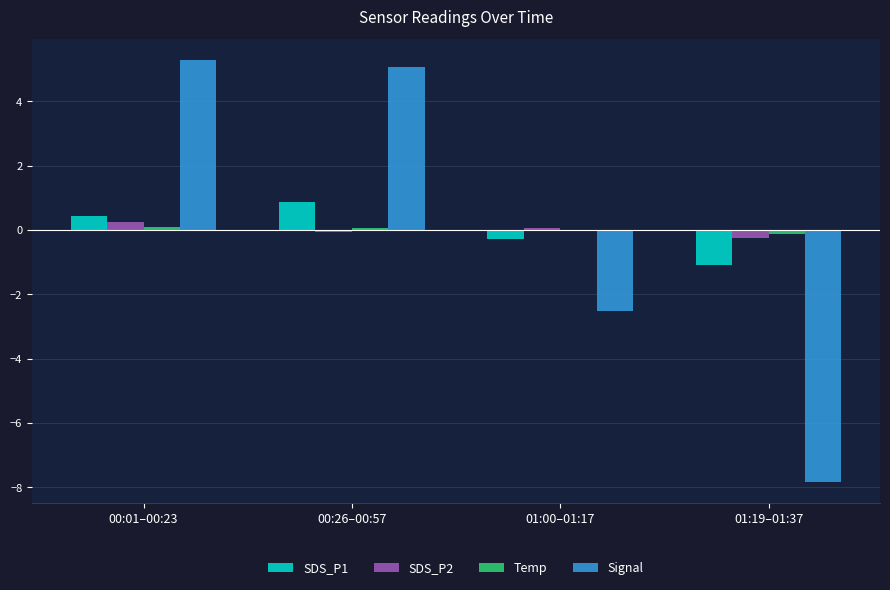

The Signal series shows -12.5 at 01:19–01:37. True or false?

False